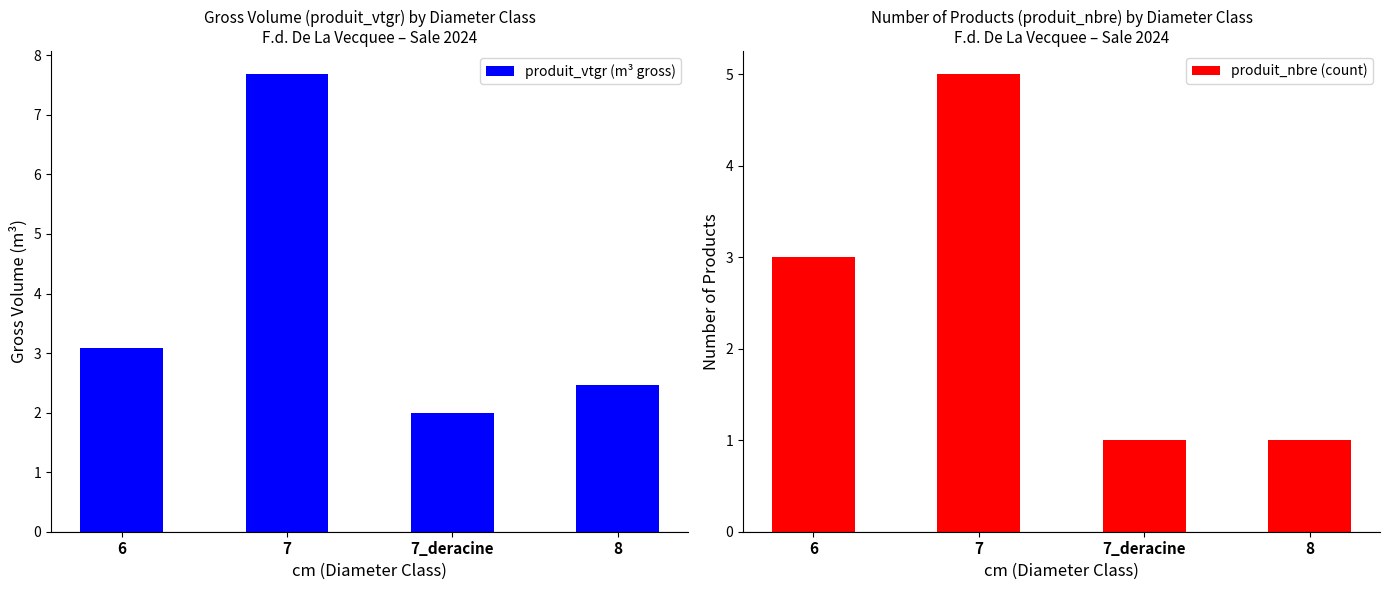

What is the average value of the produit_vtgr (m³ gross) series?

3.8